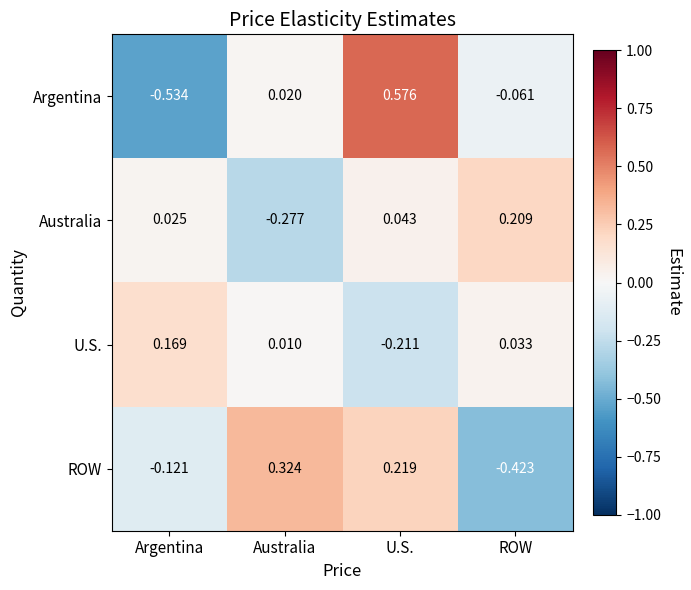

How many categories are shown in the chart?

4